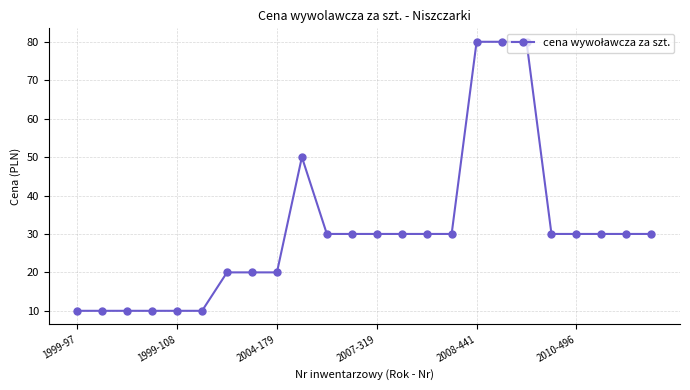

What is the greatest value displayed?

80